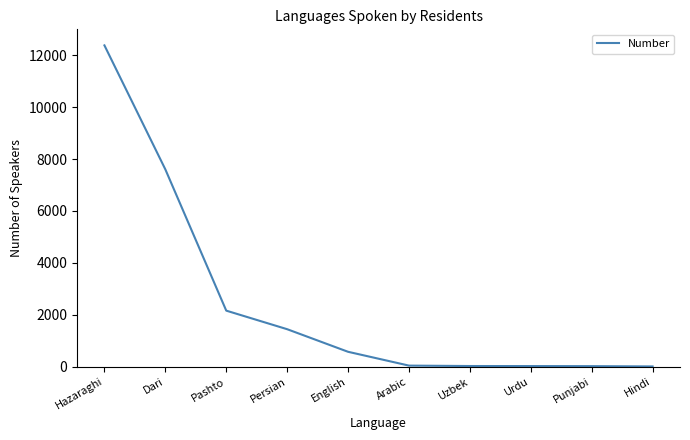

At which label is the value closest to 6194?

Dari